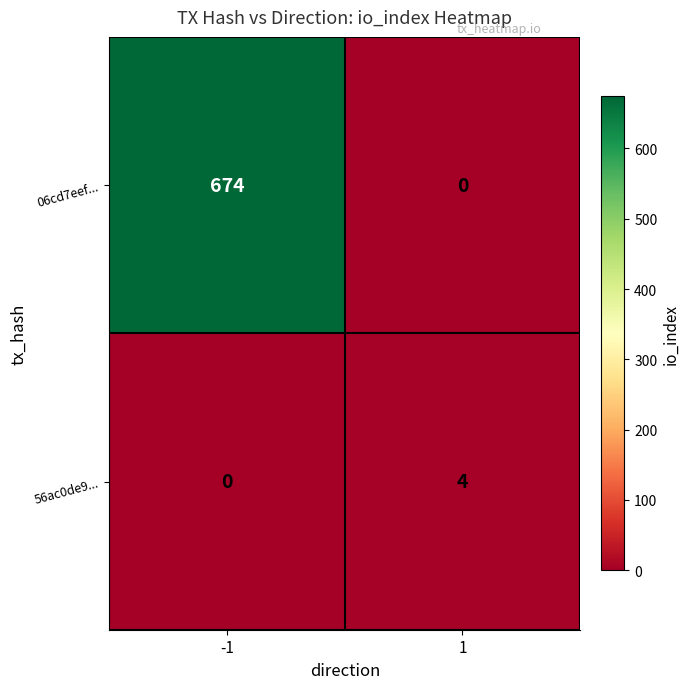

What is the sum of all 06cd7eef... values?

674